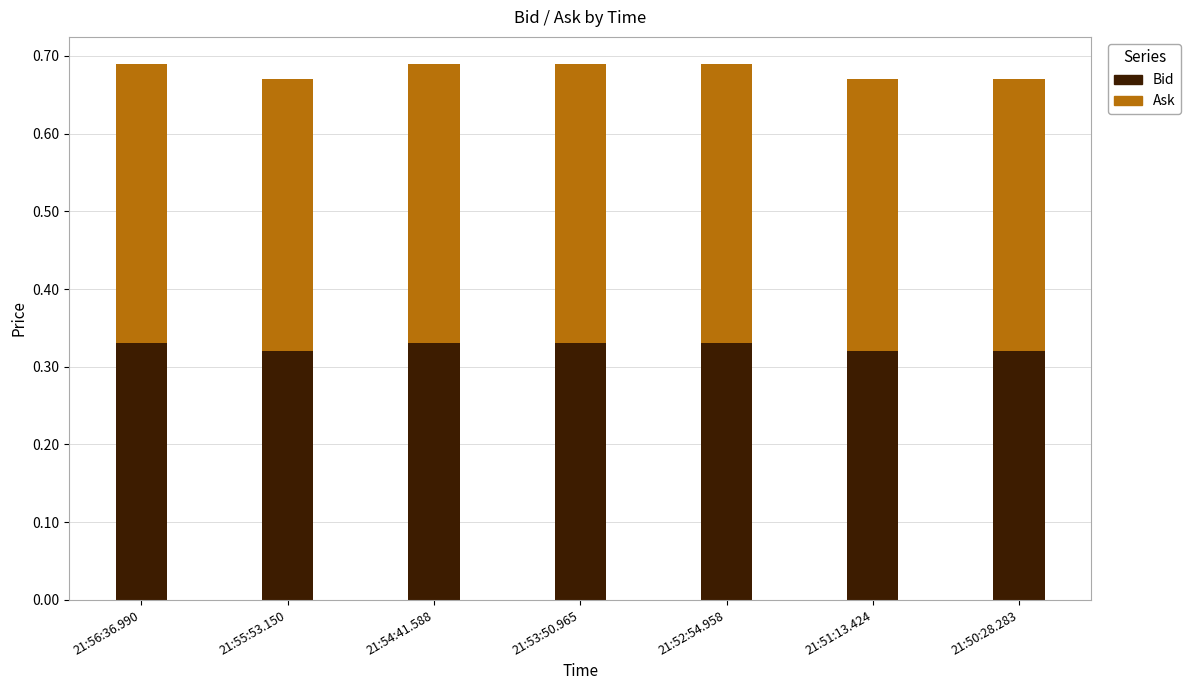

What is the sum of the Bid values at 21:50:28.283 and 21:51:13.424?

0.6